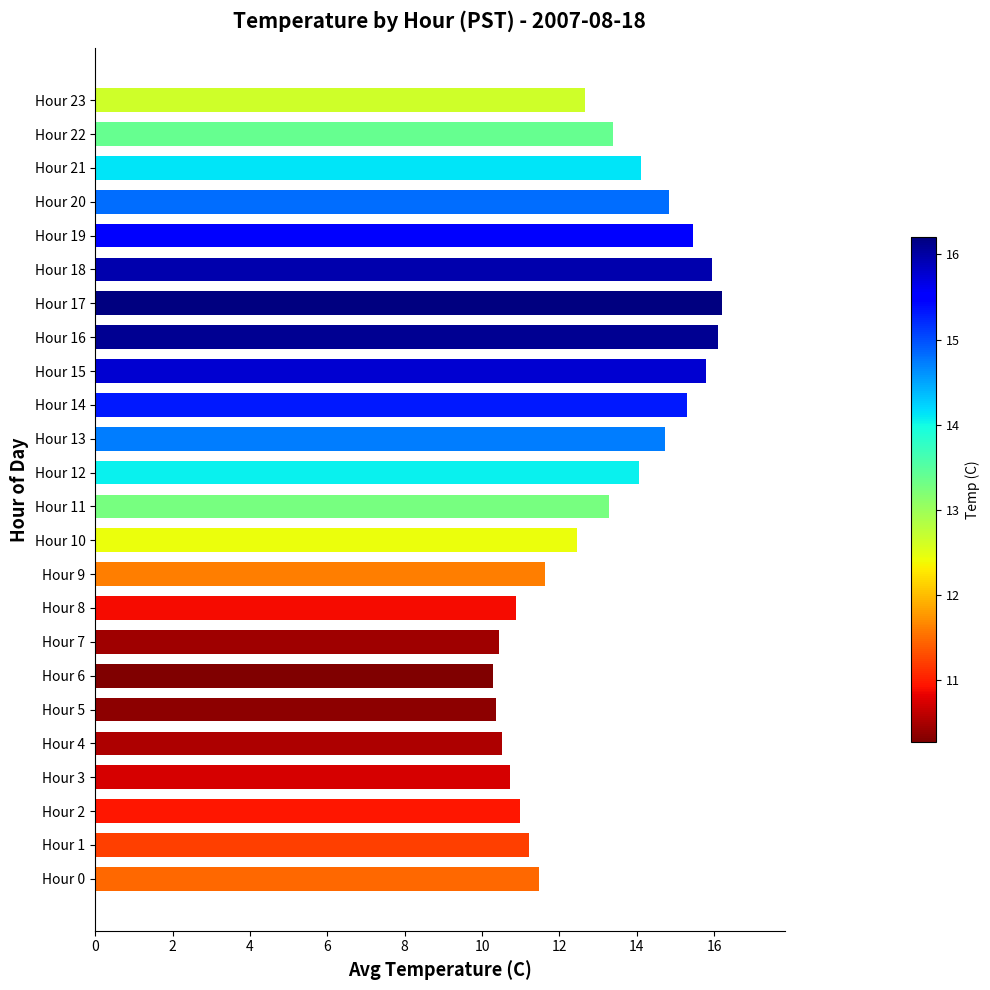

Which has a higher value, Hour 17 or Hour 15?

Hour 17